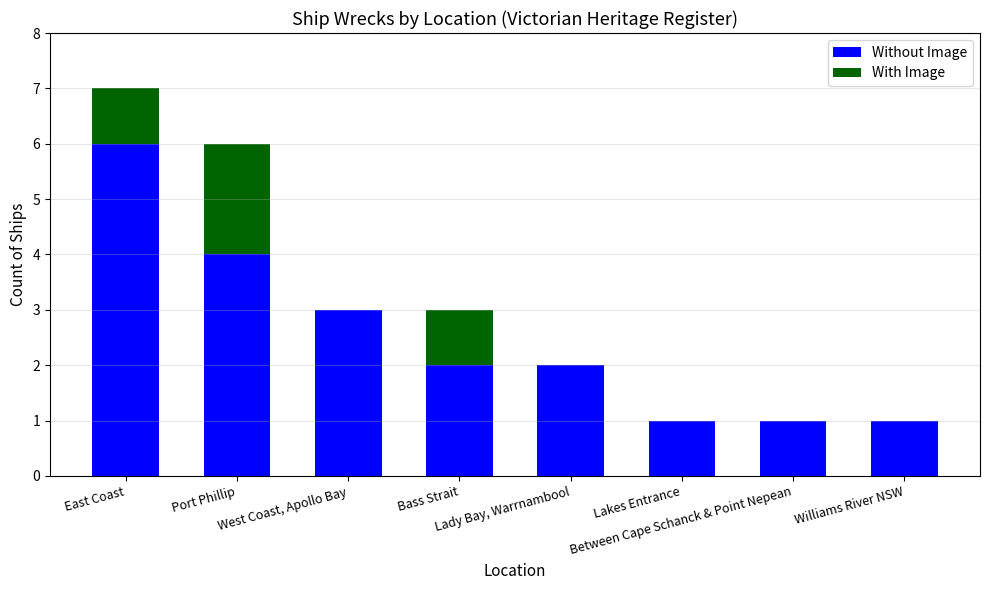

What is the maximum value for Without Image?

6